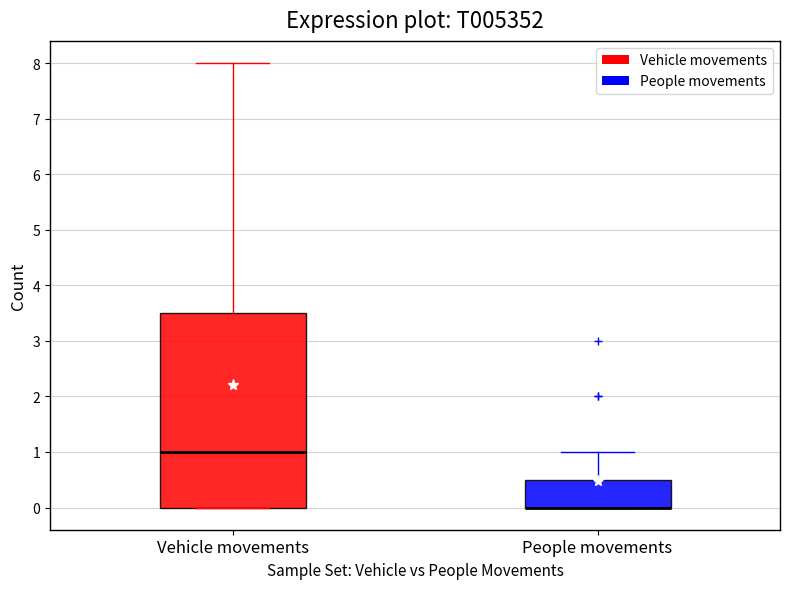

Where is the lower edge of the box for Vehicle movements on the y-axis? The values are not printed on the chart, so give them approximately, as read against the axis.

0.0